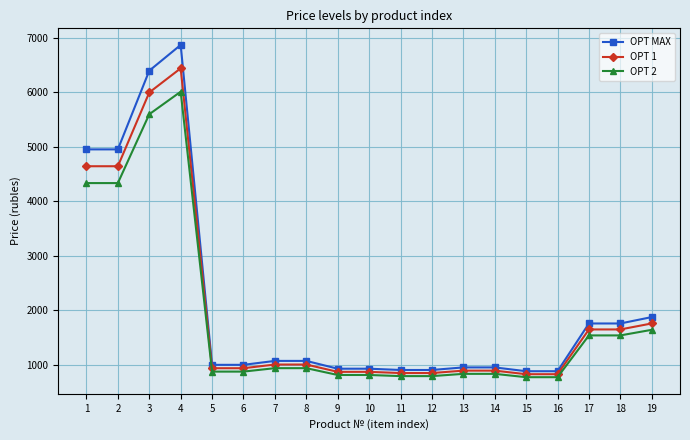

What is the value of the OPT 1 point at the 18th from the left?

1644.1